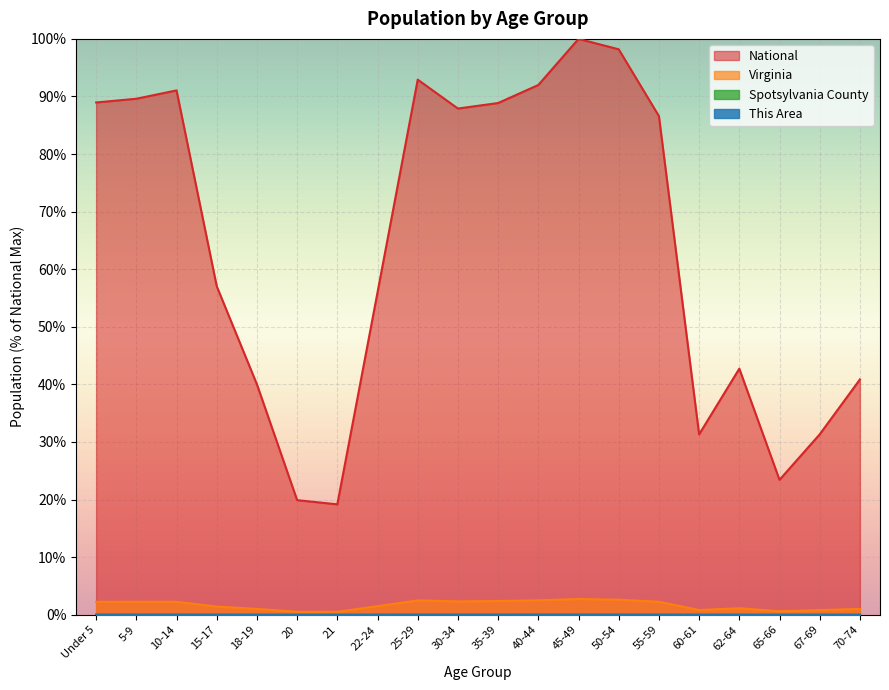

The National series shows 19.9 at 20. True or false?

True